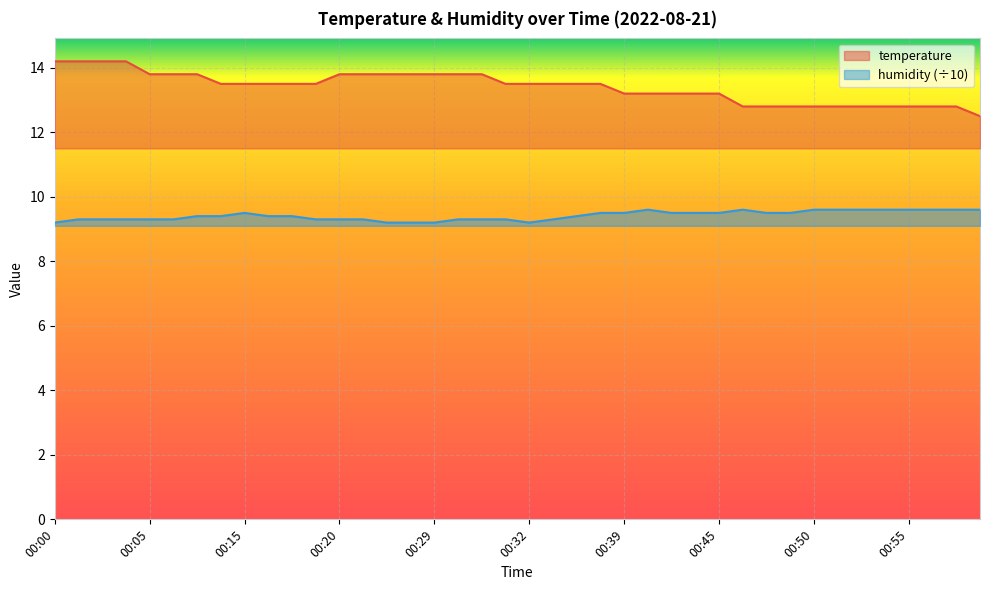

True or false: humidity and temperature intersect in this chart.

False